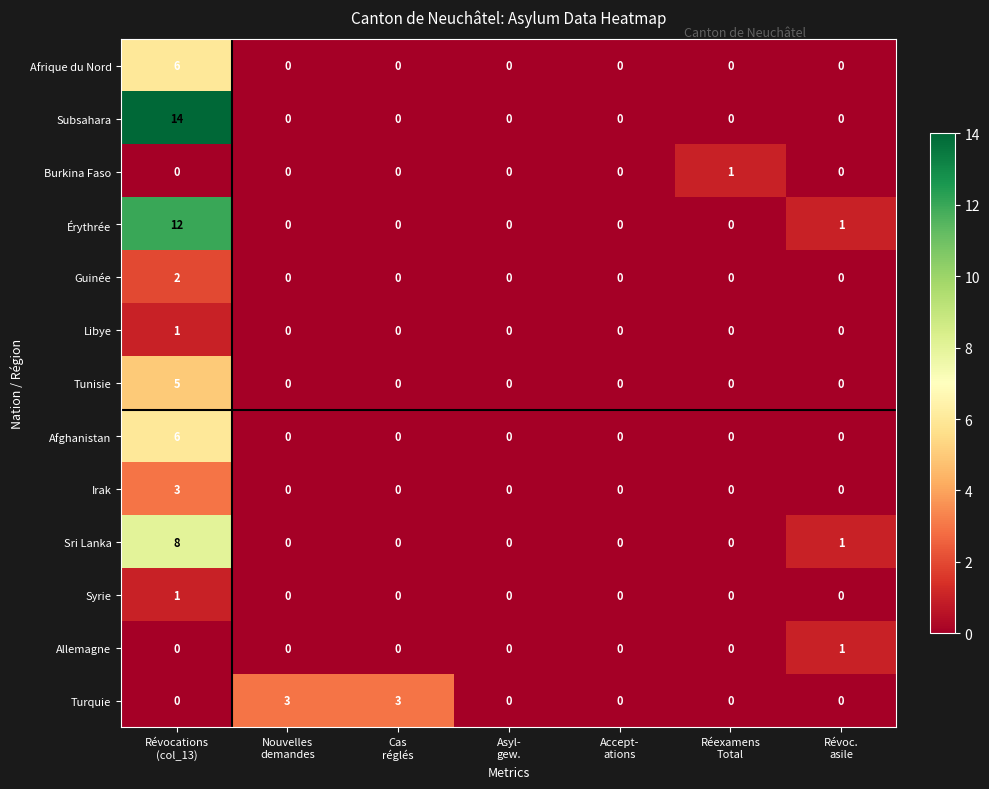

Which series has the widest spread of values?

Subsahara